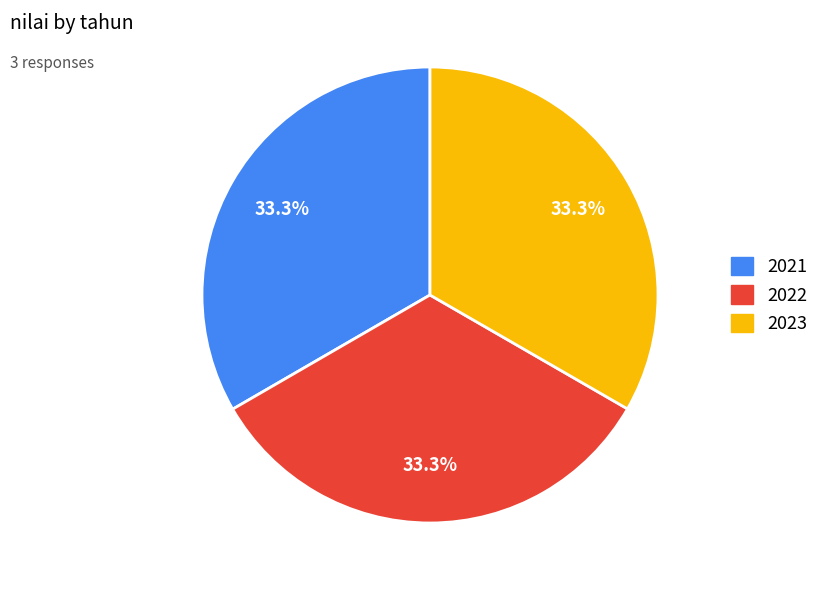

Does 2021 represent more than half of the total?

No